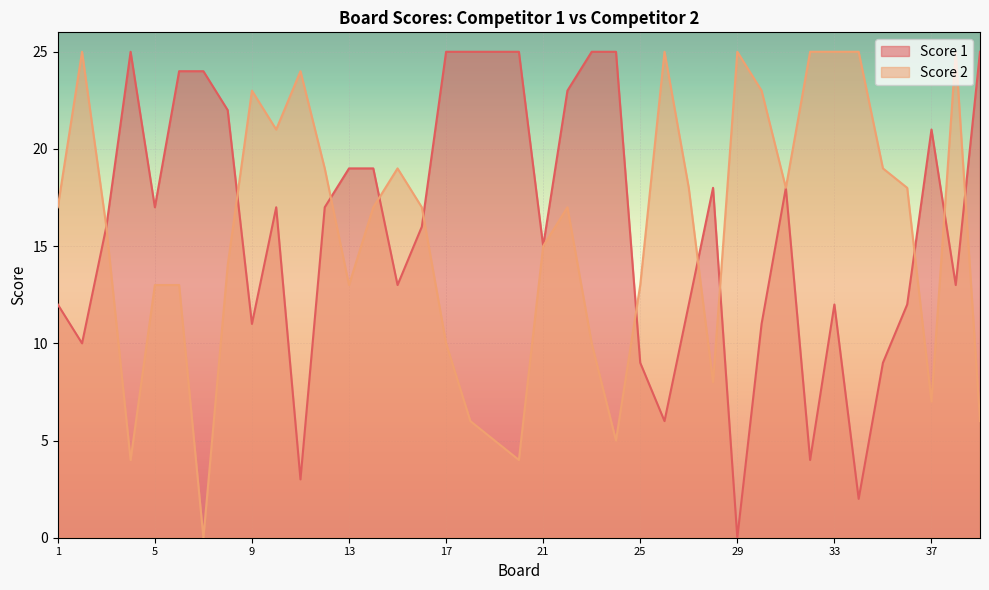

Rank the series by their average value, from highest to lowest.

Score 1, Score 2